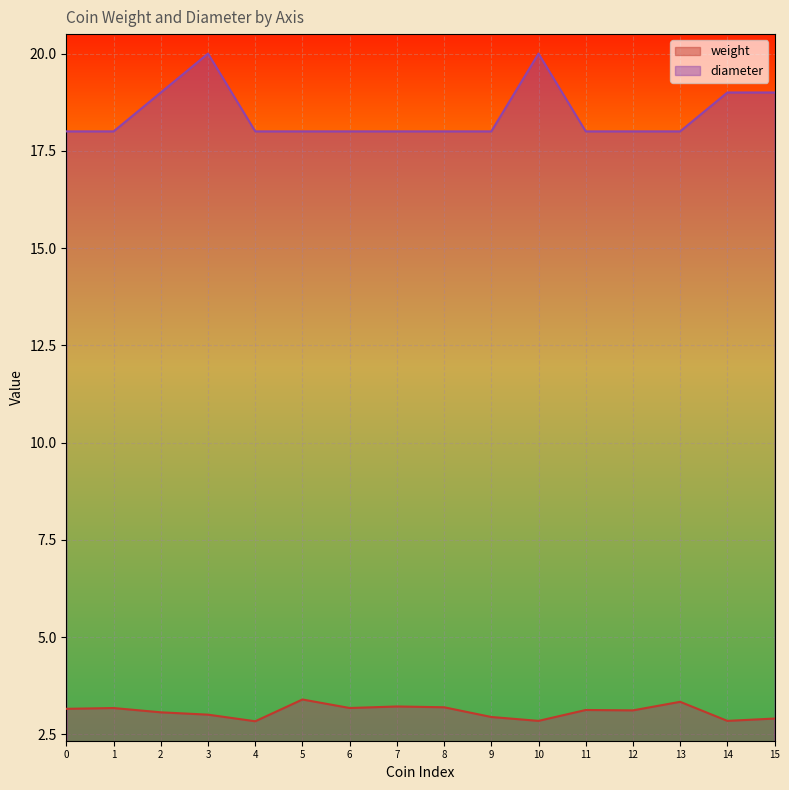

True or false: weight has more than 2 points higher than both neighbors.

True